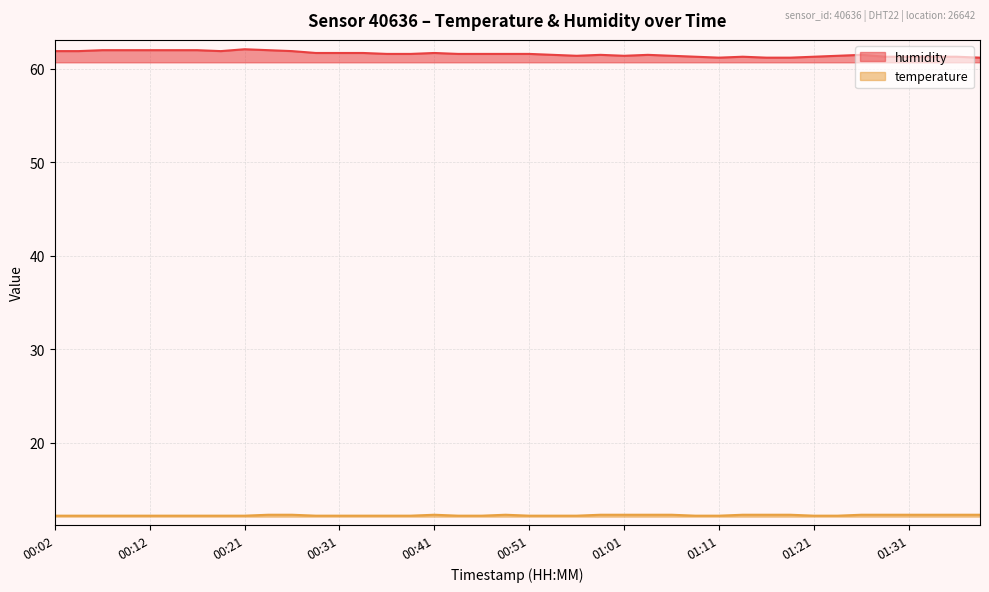

How many temperature values are between 12 and 13?

40